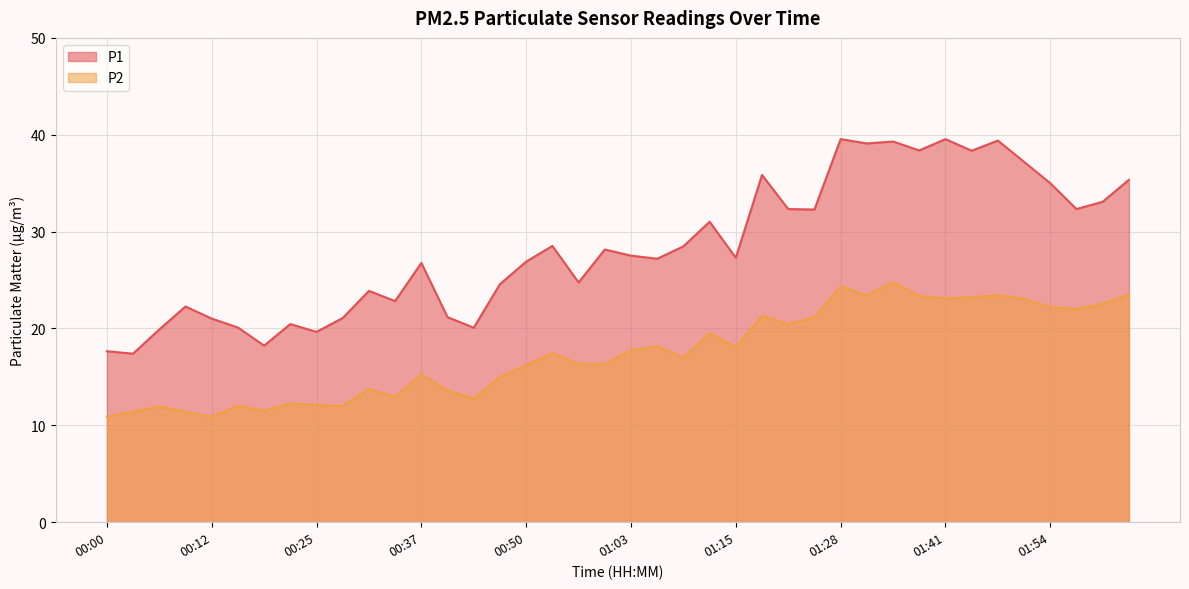

Count the number of categories in the chart.

40